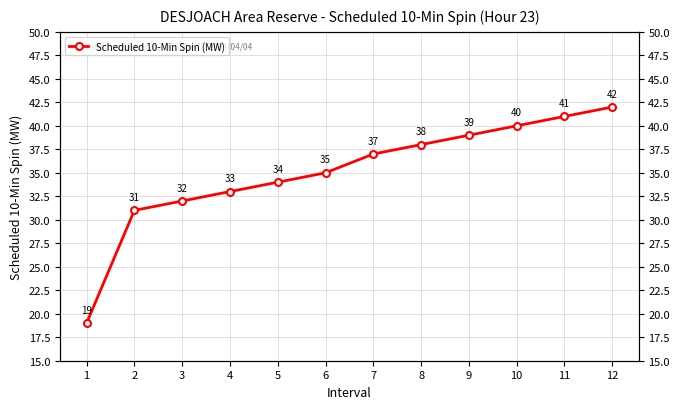

What is the average value?

35